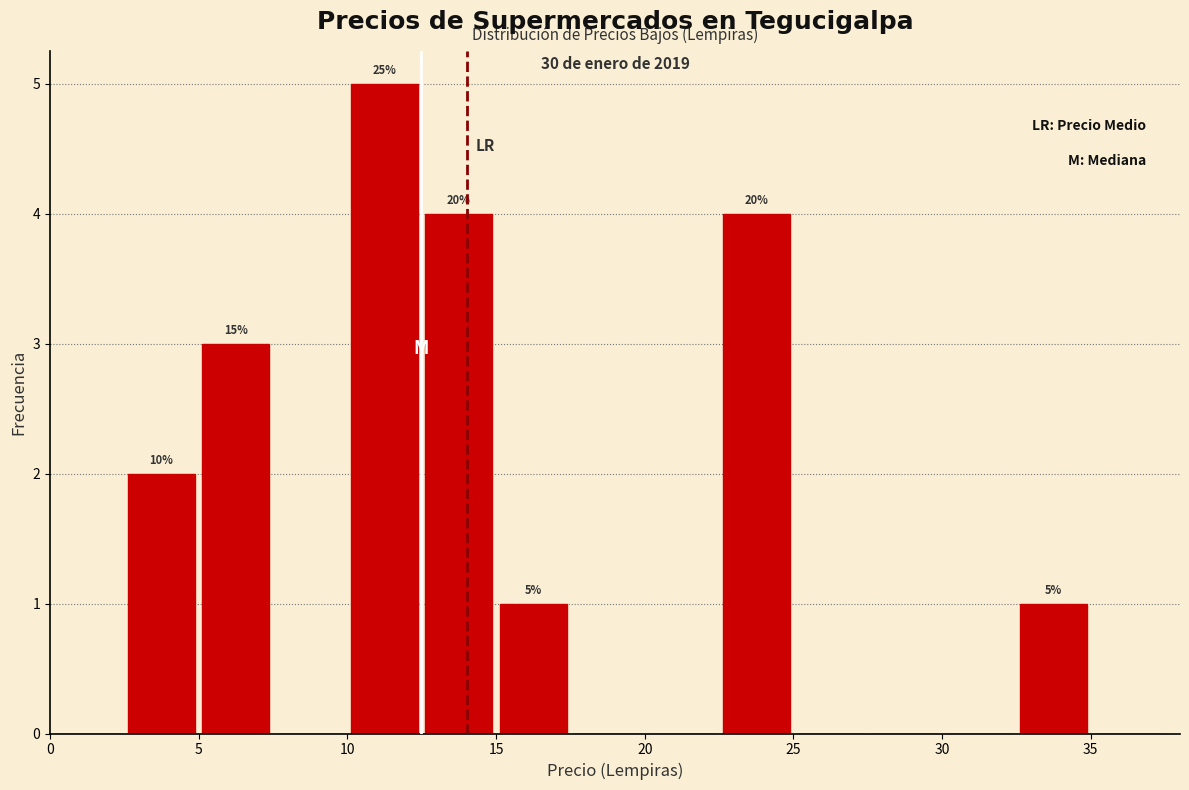

Over which range of the x-axis is the bar tallest?

10.0 to 12.5